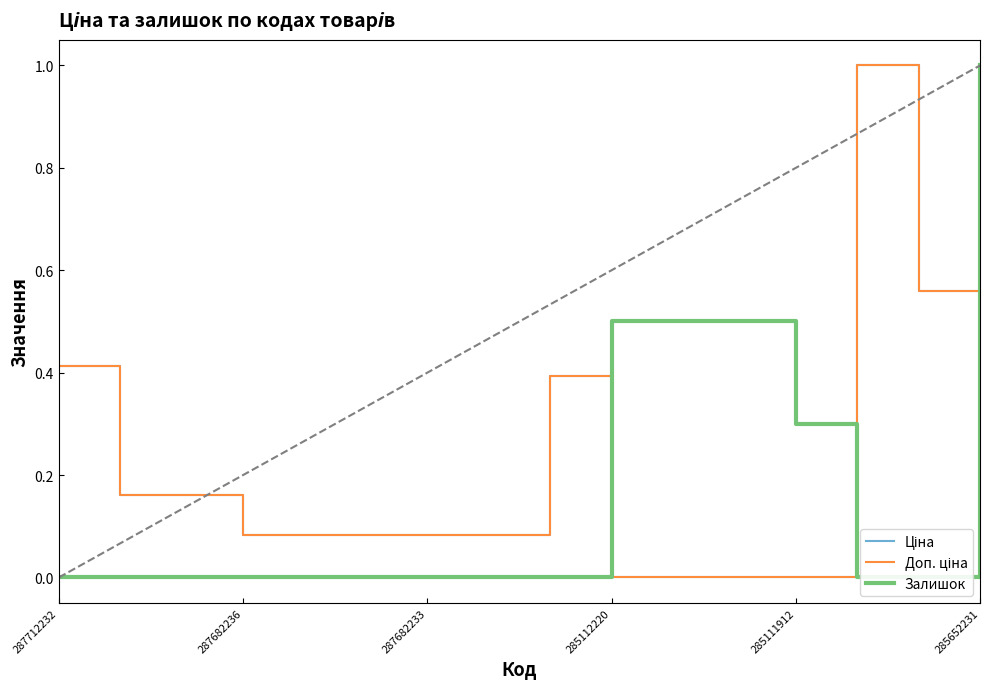

True or false: Доп. ціна has more than 1 points higher than both neighbors.

True